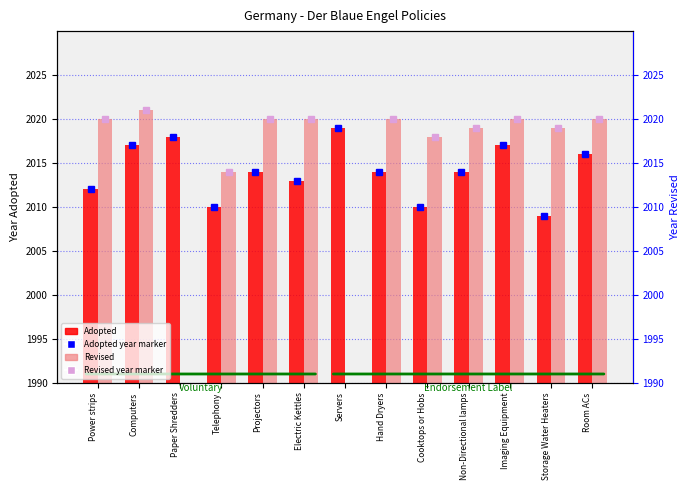

Which series changed the most between Power strips and Imaging Equipment?

Adopted